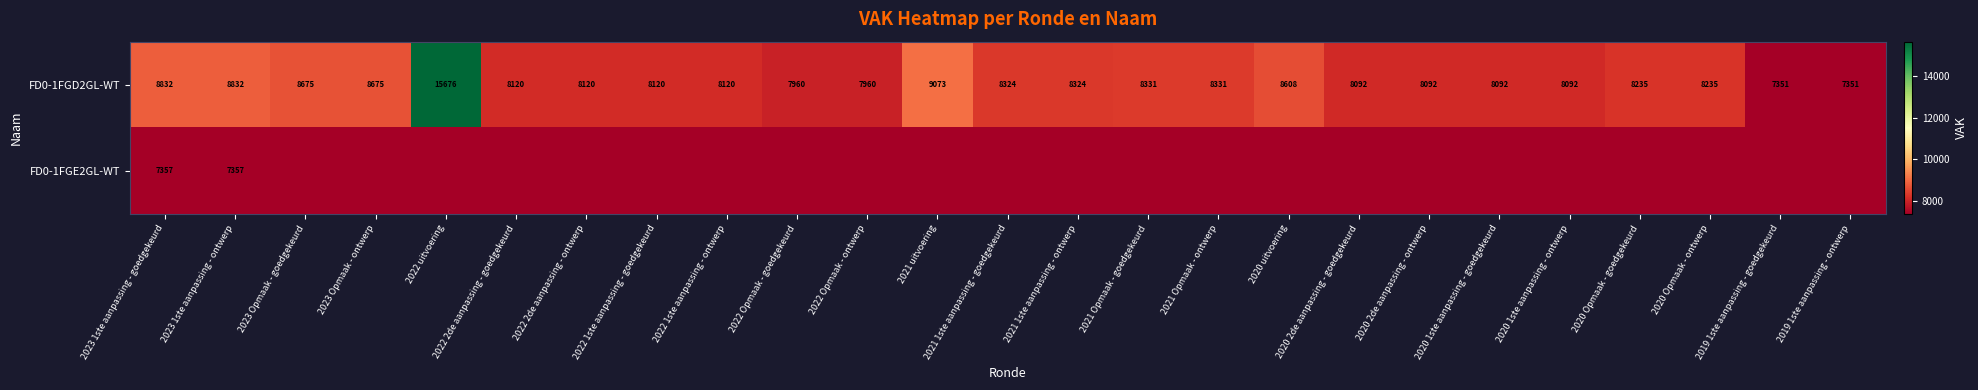

What is the greatest value displayed?

15676